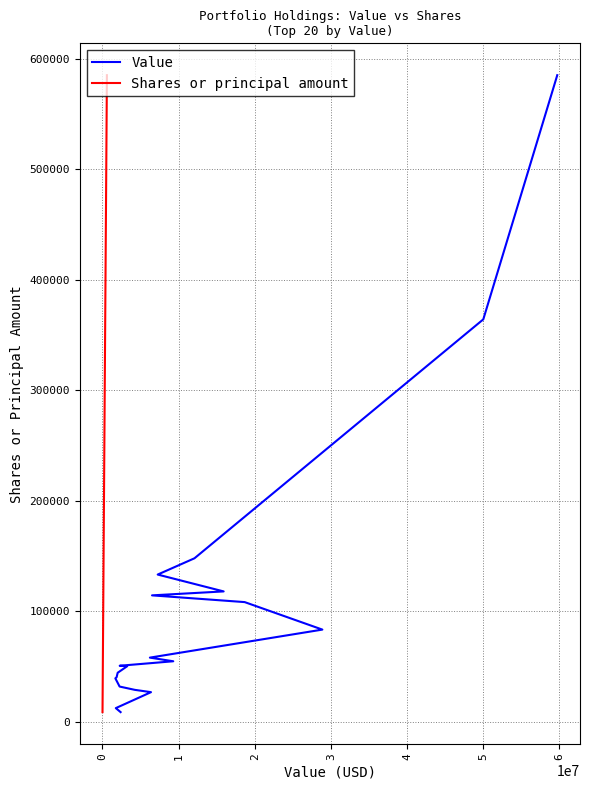

Count the number of data series in this chart.

2